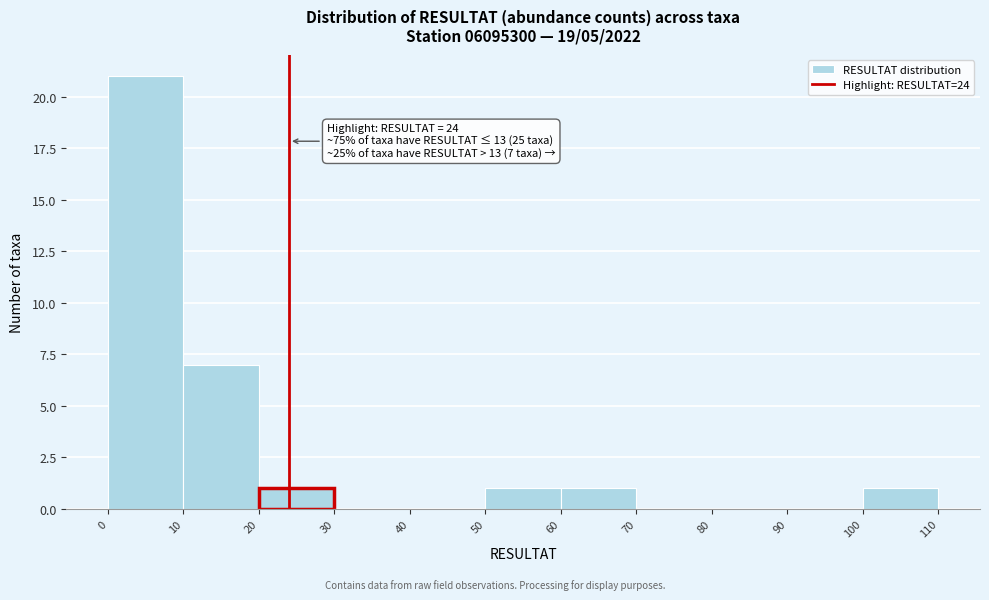

Over which range of the x-axis is the bar tallest?

0 to 10